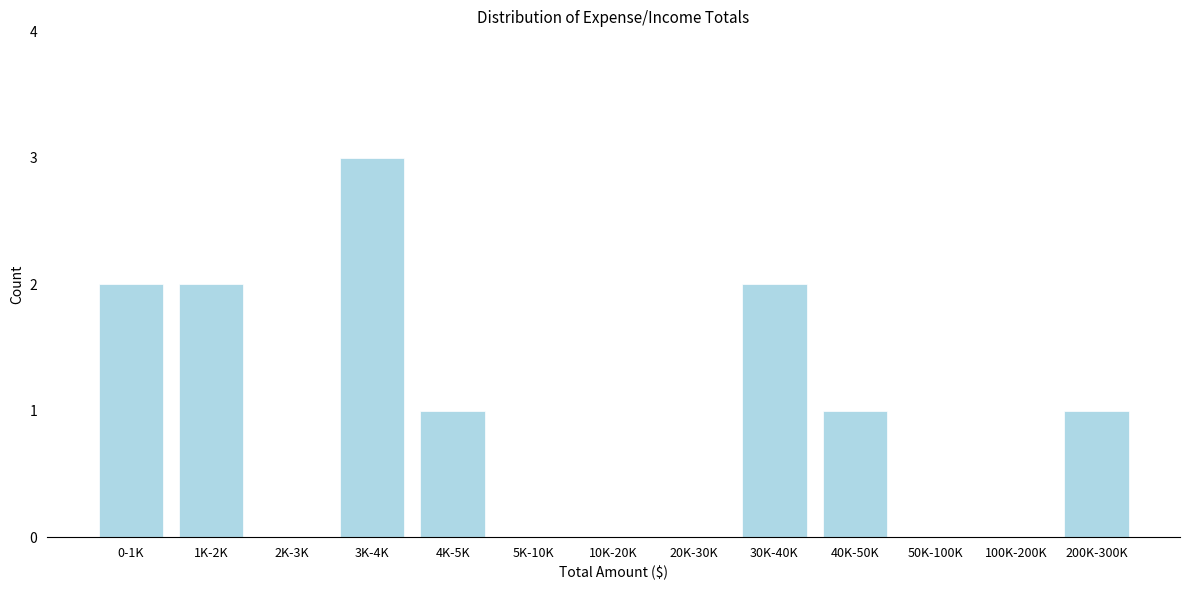

Reading left to right, transcribe all the data shown in this chart.

0-1K=2	1K-2K=2	2K-3K=0	3K-4K=3	4K-5K=1	5K-10K=0	10K-20K=0	20K-30K=0	30K-40K=2	40K-50K=1	50K-100K=0	100K-200K=0	200K-300K=1